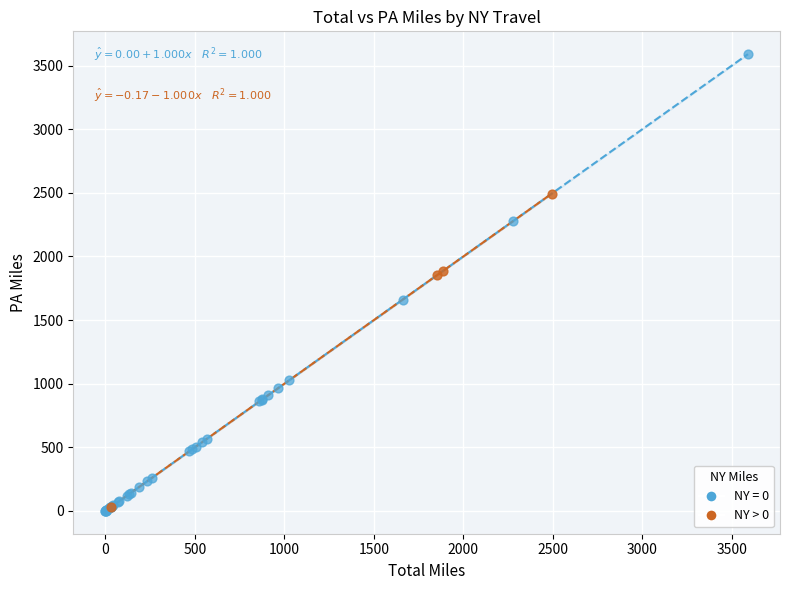

Which series reaches the maximum Y coordinate?

NY = 0